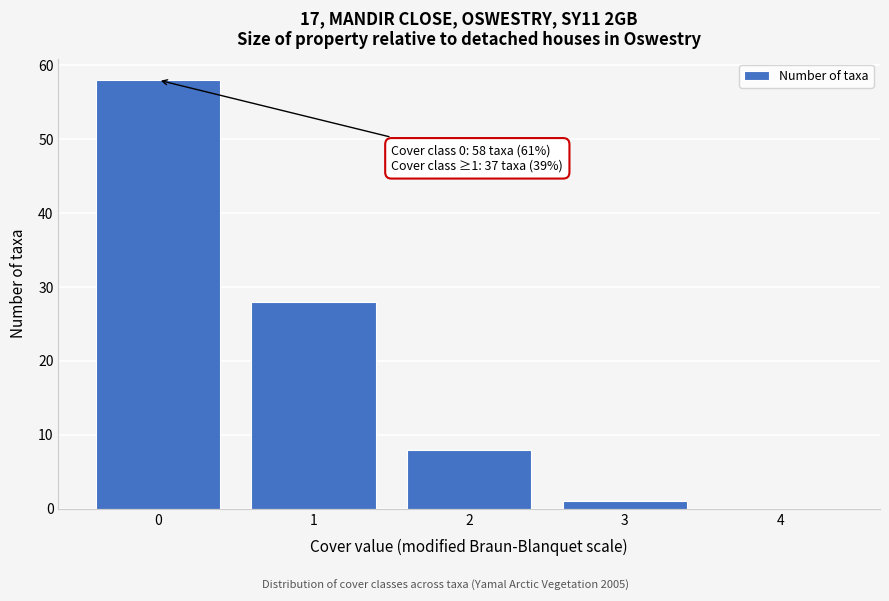

Reading left to right, transcribe all the data shown in this chart.

0=58	1=28	2=8	3=1	4=0